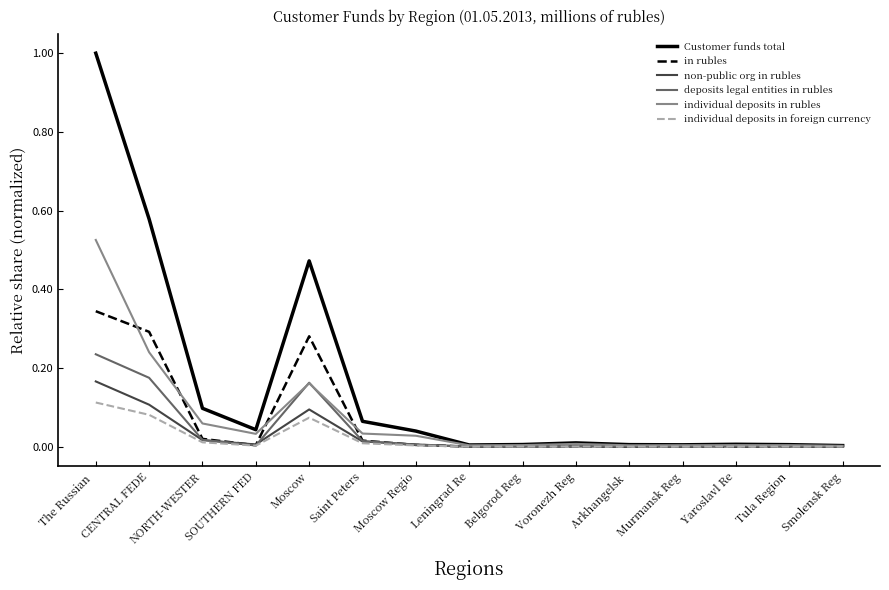

How many distinct data groups are displayed?

6